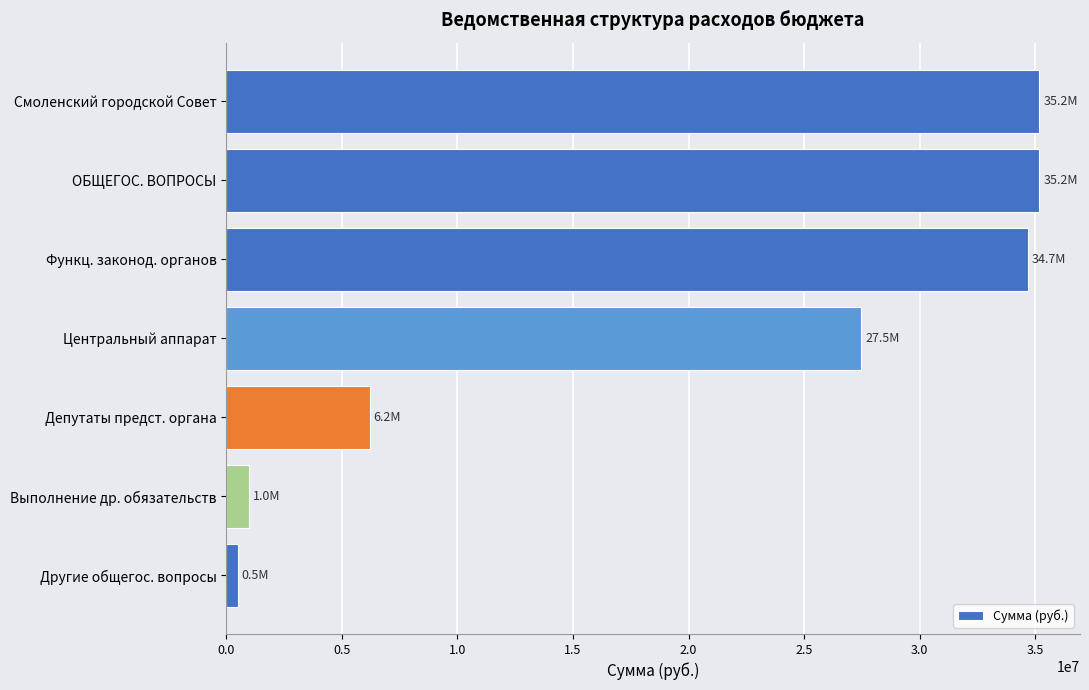

What is the average value?

20030719